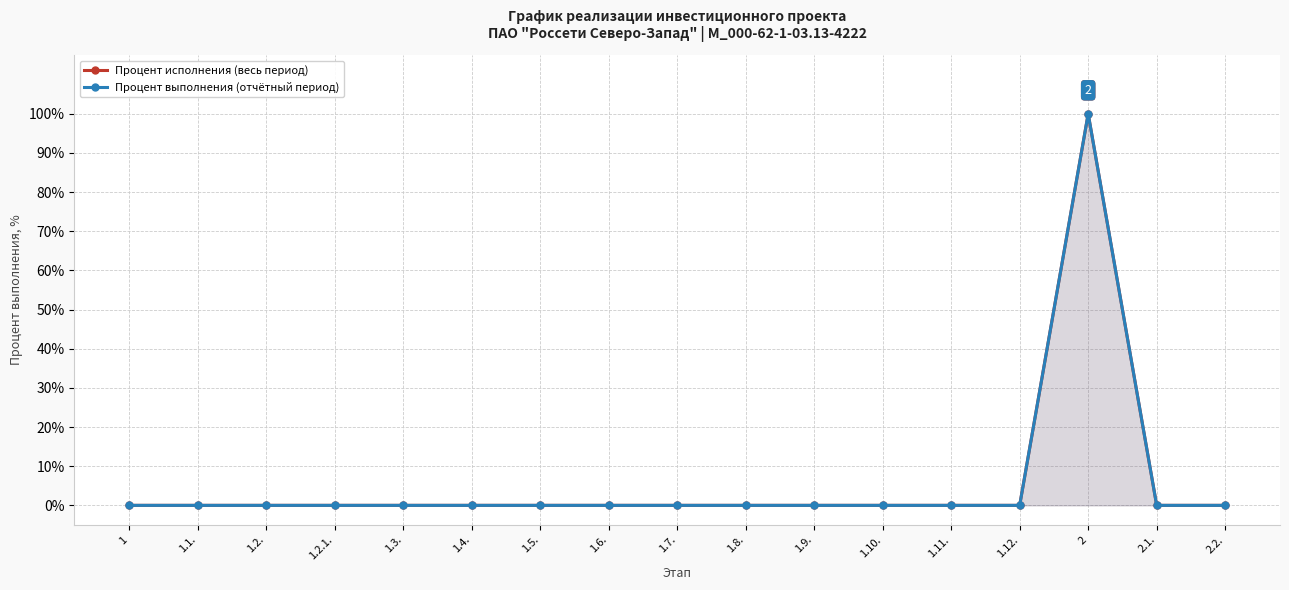

Rank the categories by Процент выполнения (отчётный период) value from lowest to highest.

1, 1.1., 1.2., 1.2.1., 1.3., 1.4., 1.5., 1.6., 1.7., 1.8., 1.9., 1.10., 1.11., 1.12., 2.1., 2.2., 2